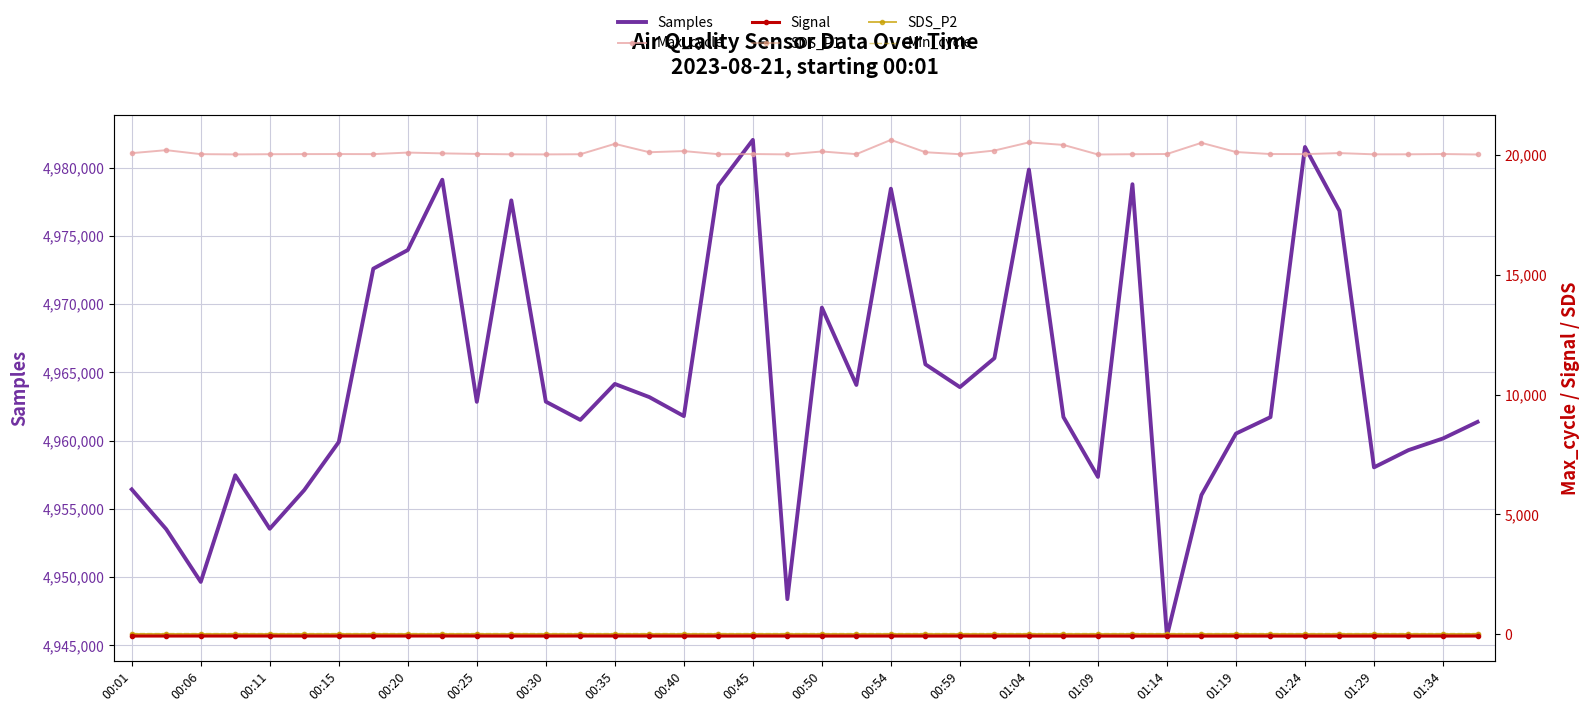

The value of SDS_P1 at 00:50 is 2.9. True or false?

False